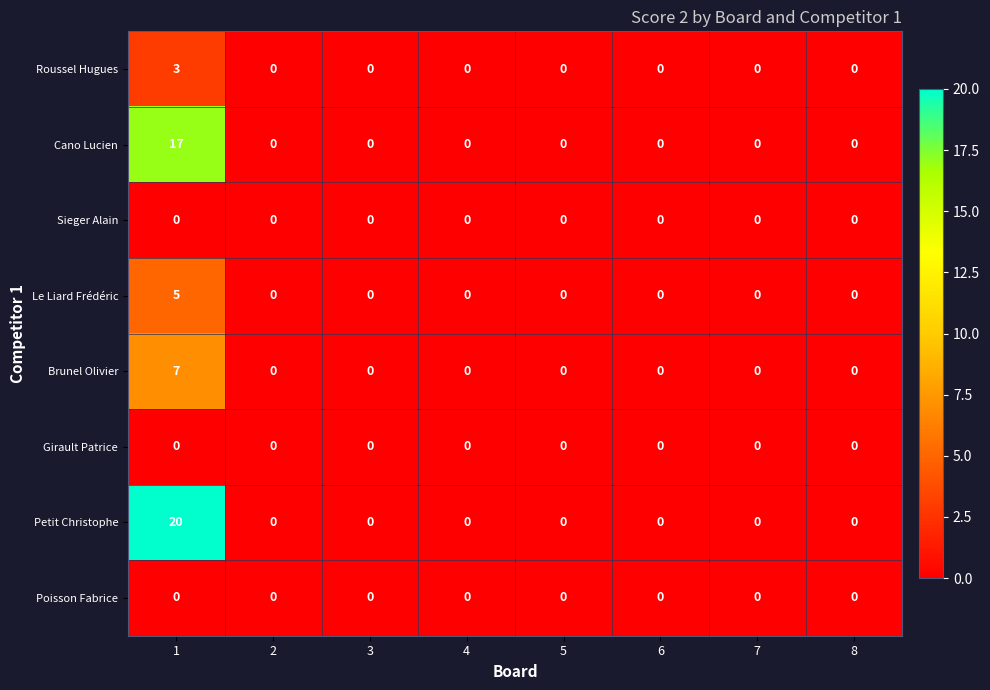

Which series has the largest range (max minus min)?

Petit Christophe